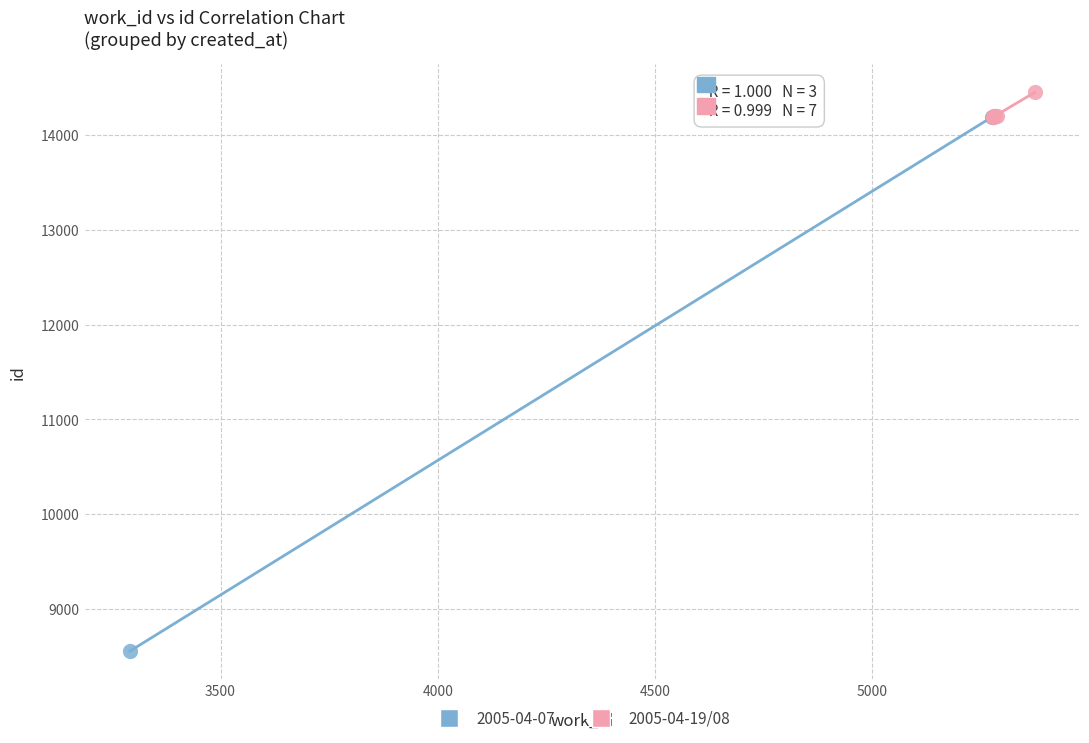

Which series has the largest Y range (max minus min)?

2005-04-07